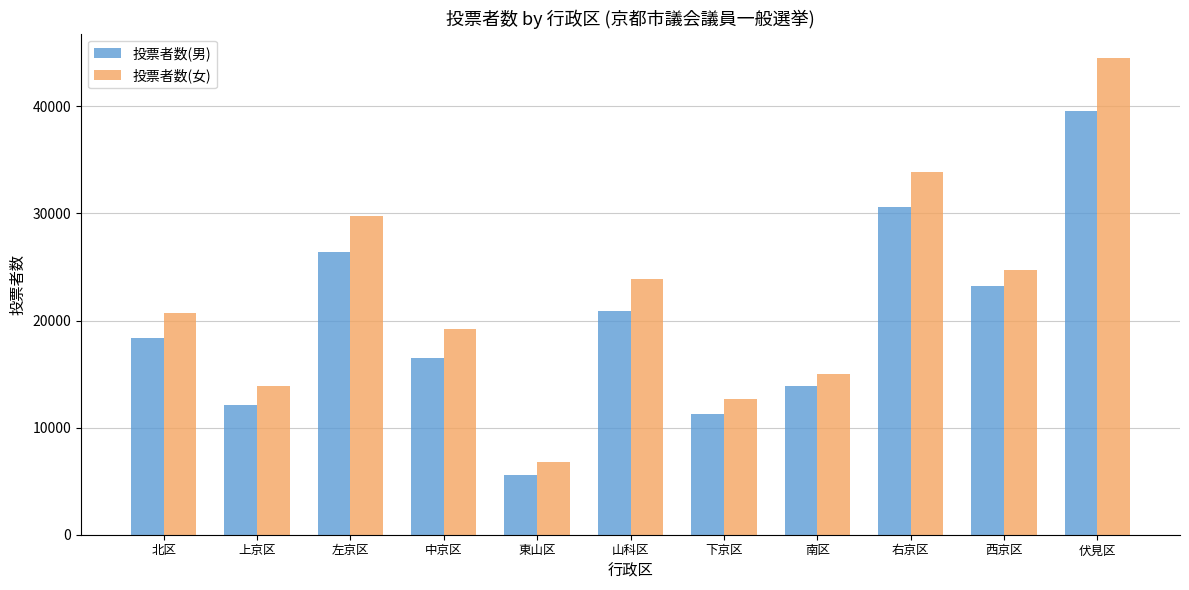

At which label does 投票者数(男) reach its peak?

伏見区